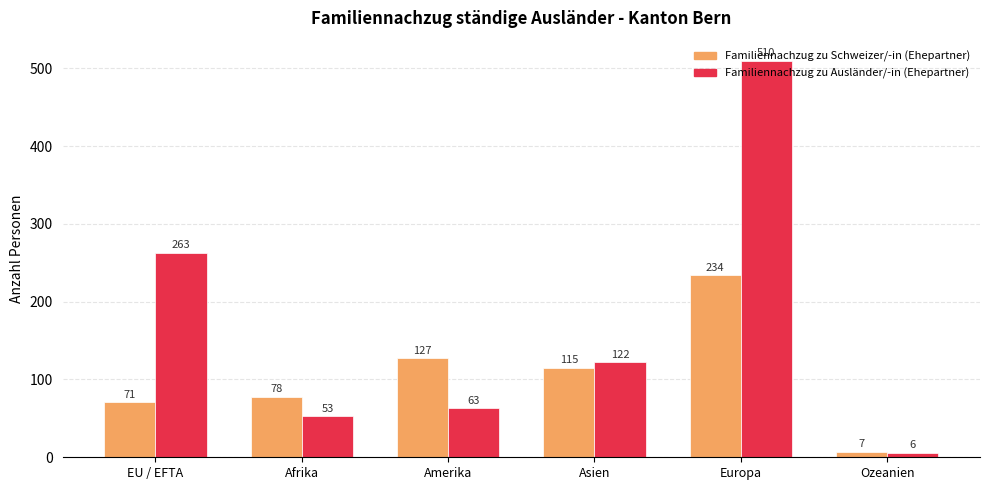

List the series in order of their peak value, lowest first.

Familiennachzug zu Schweizer/-in (Ehepartner), Familiennachzug zu Ausländer/-in (Ehepartner)